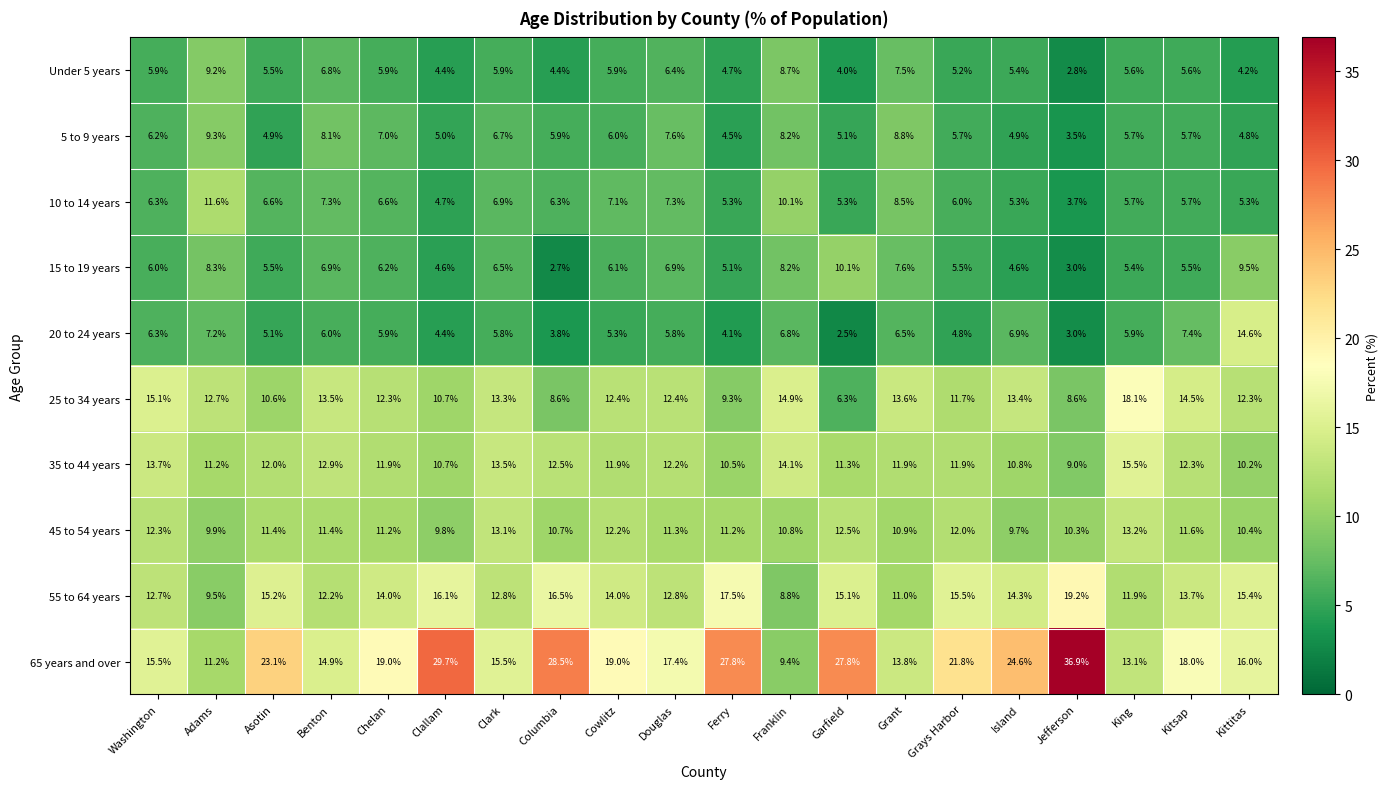

At how many categories does at least one series exceed 26?

5